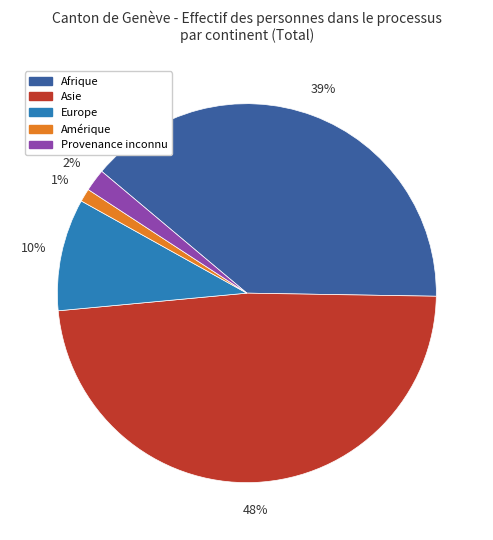

To the nearest percent, what percentage of the pie is Amérique?

1%